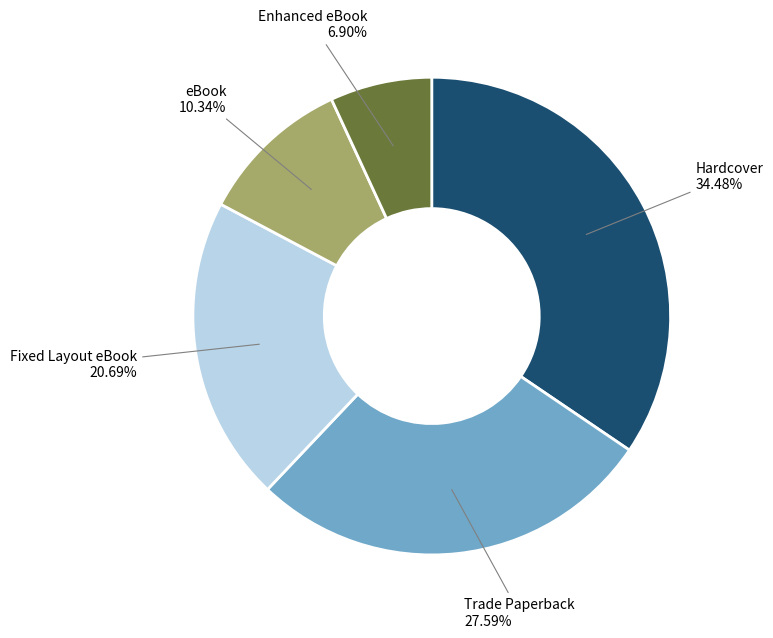

To the nearest percent, what is the difference between the largest and smallest slice percentages?

28%